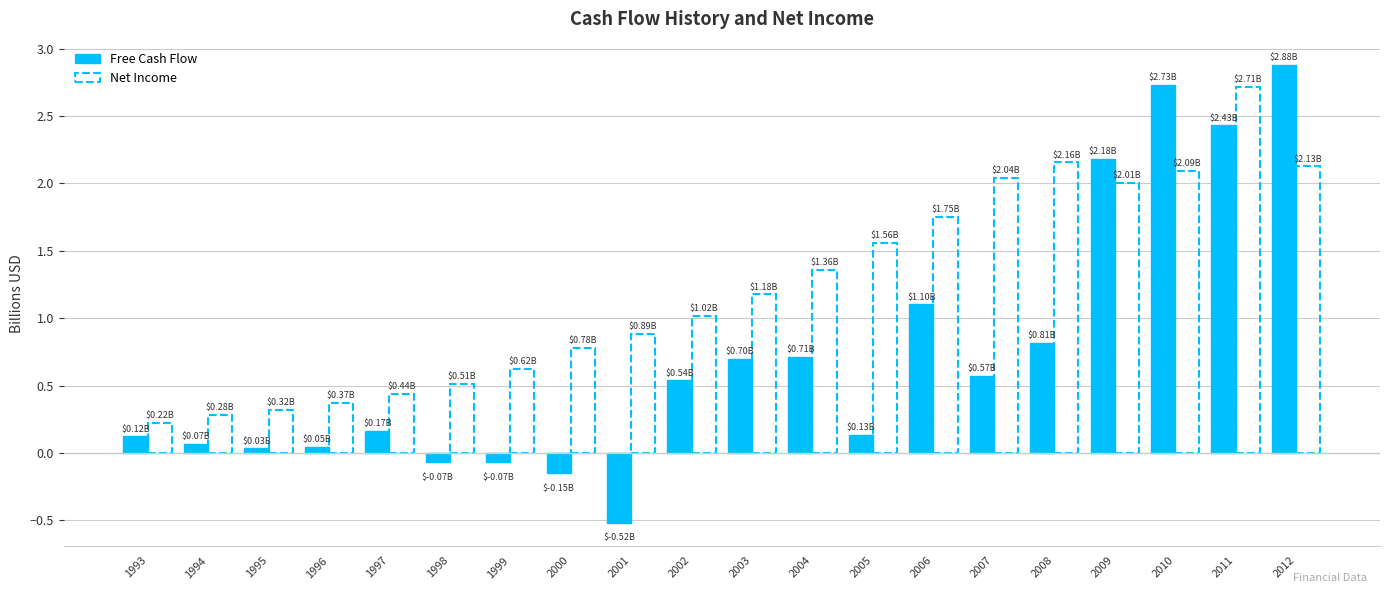

How many negative values does the Free Cash Flow series have?

4